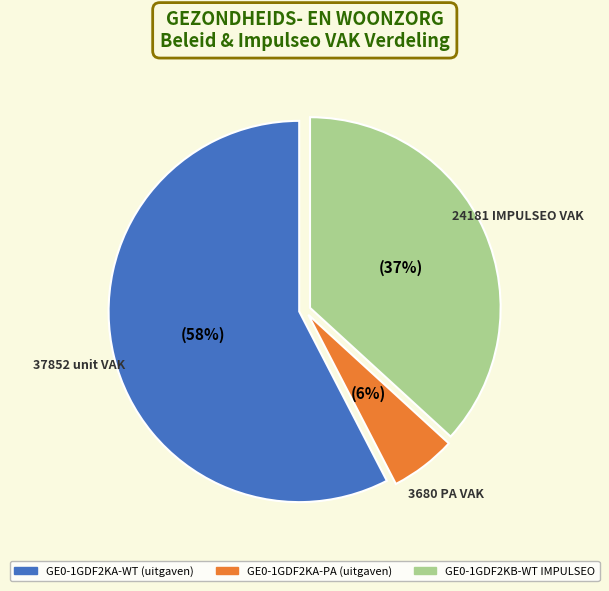

How many segments does this pie chart have?

3